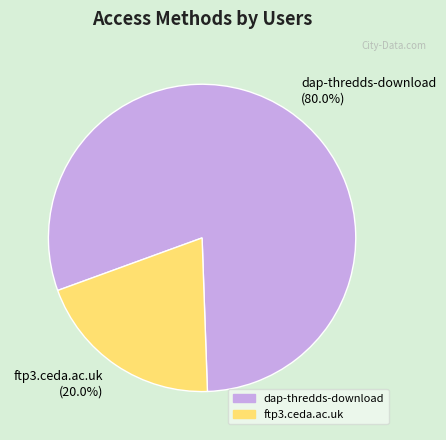

What percentage is the ftp3.ceda.ac.uk slice, to the nearest percent?

20%